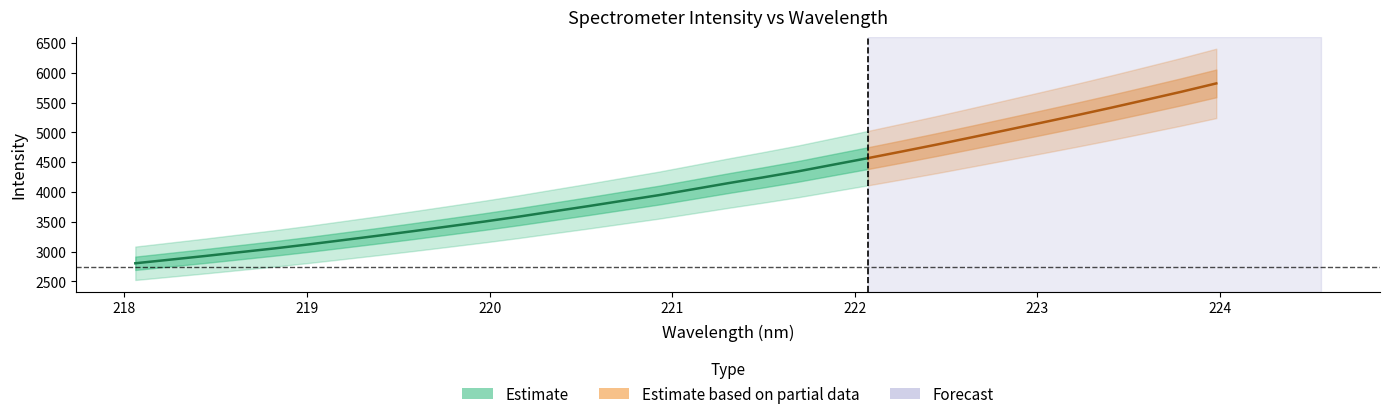

Is it true that x equals 221.1 at 16?

True